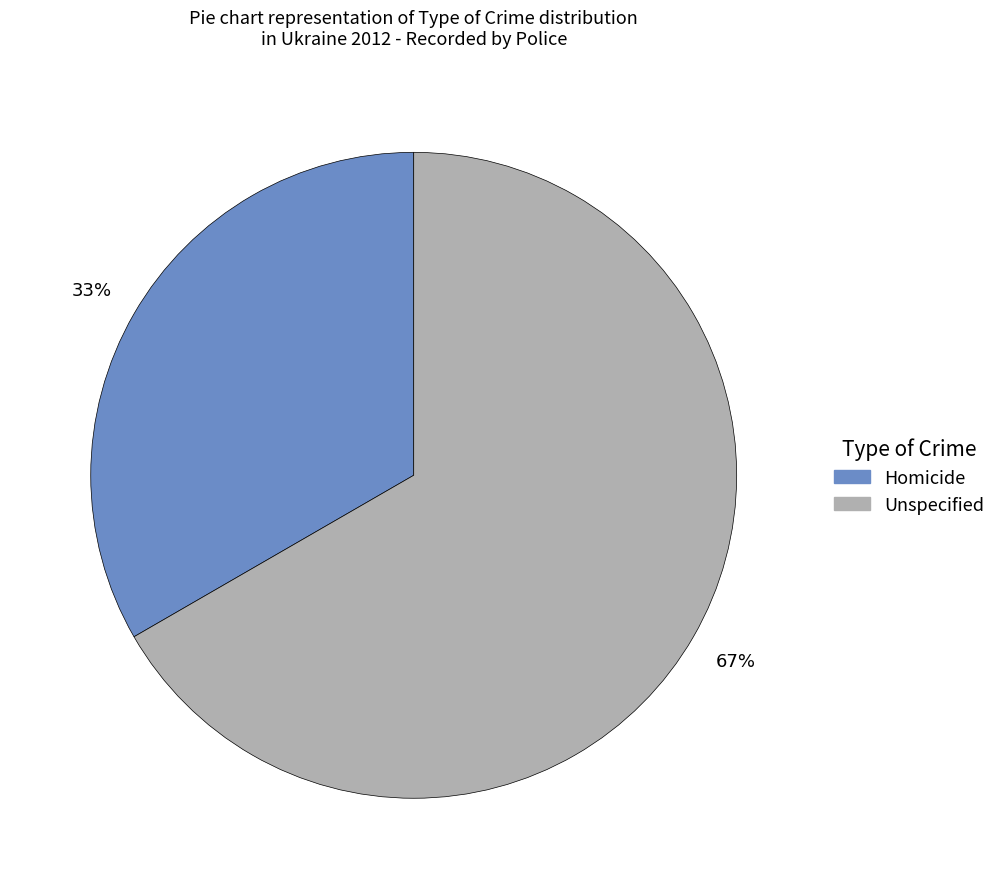

To the nearest percent, what is the average slice percentage?

50%